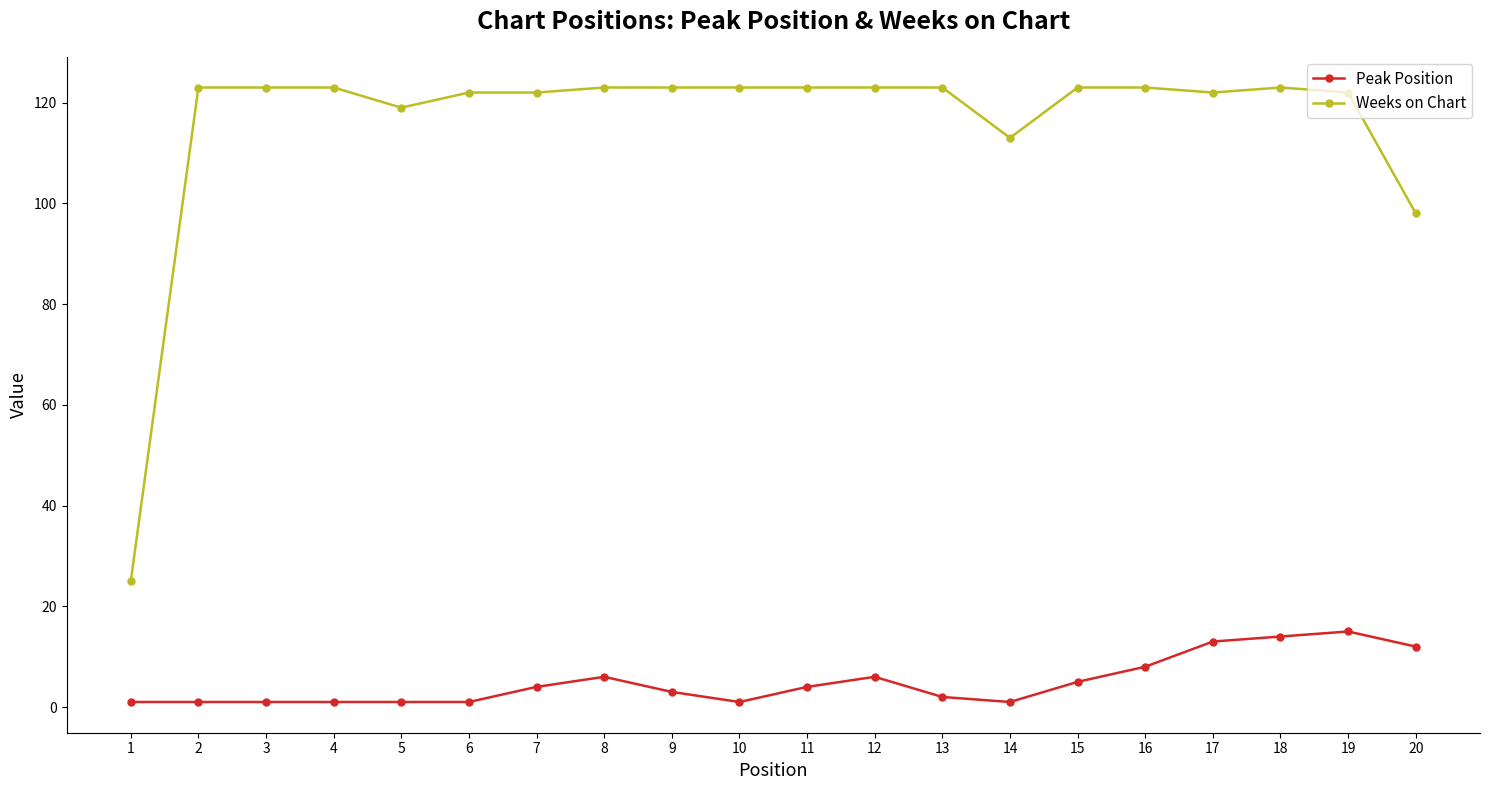

Rank the series by their average value, from lowest to highest.

Peak Position, Weeks on Chart